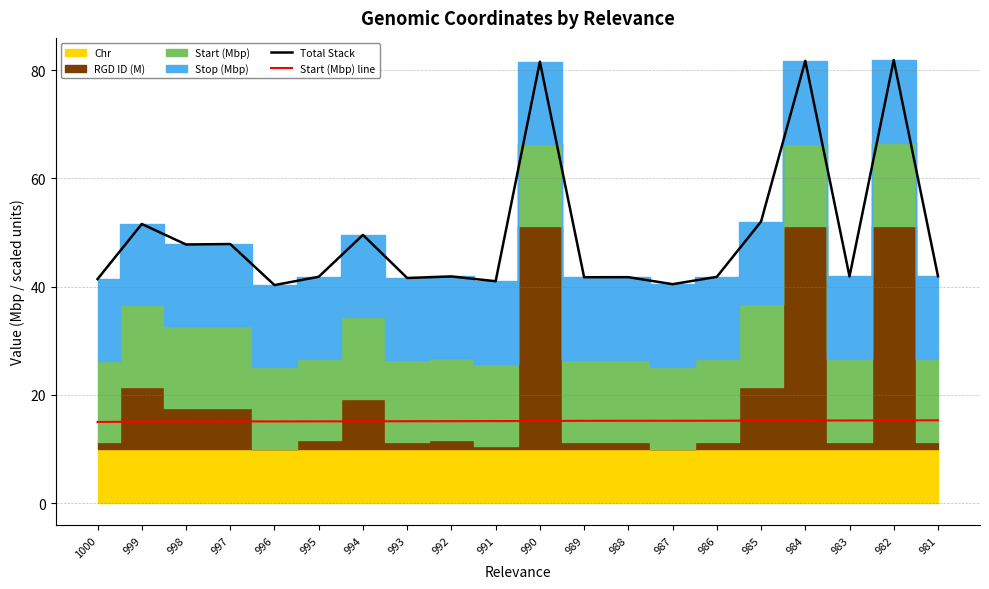

Is it true that Start (Mbp) line equals 15.2 at 987?

True